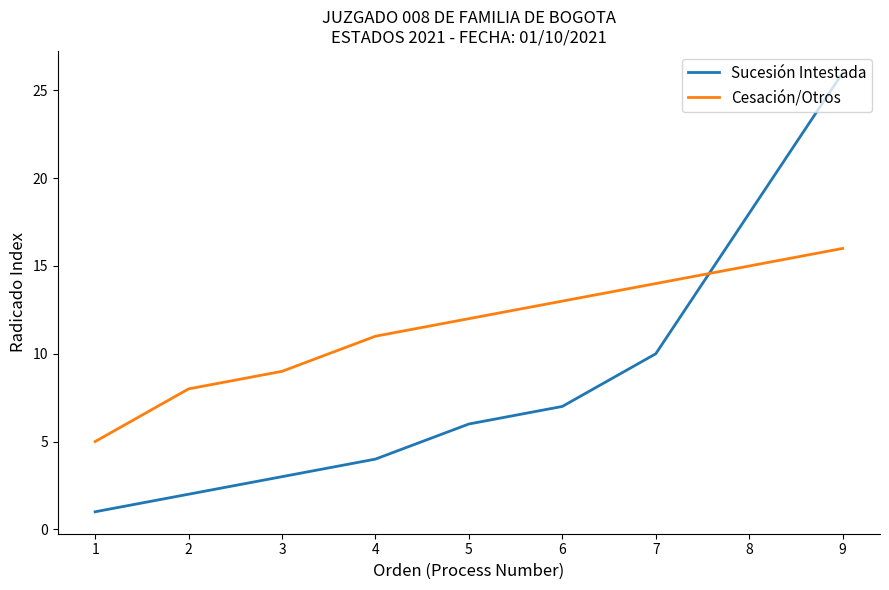

Rank the series by their average value, from highest to lowest.

Cesación/Otros, Sucesión Intestada